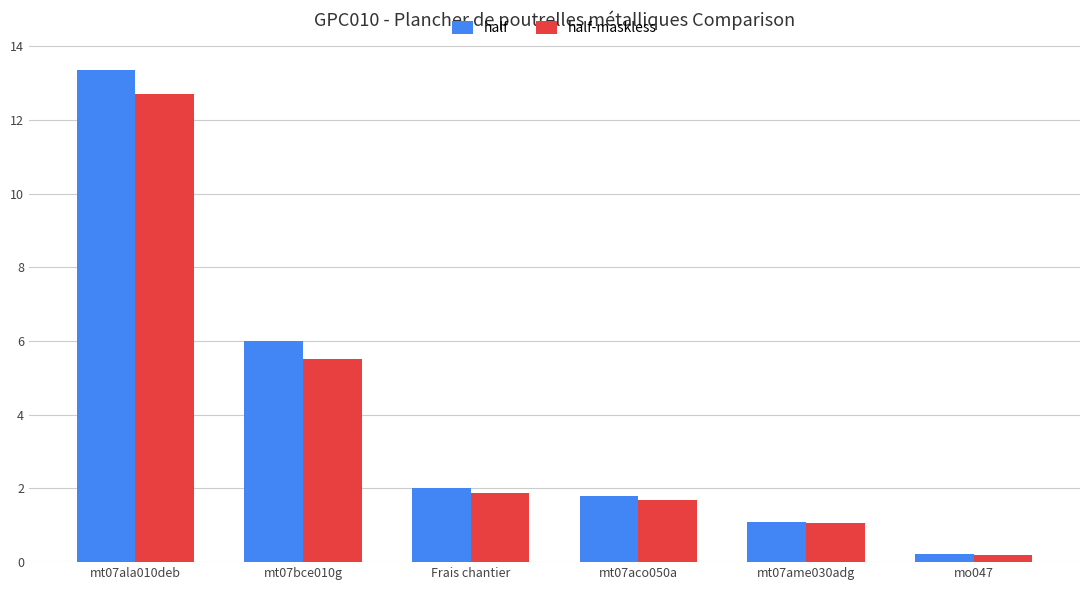

What are all the series names shown in the legend?

half, half-maskless